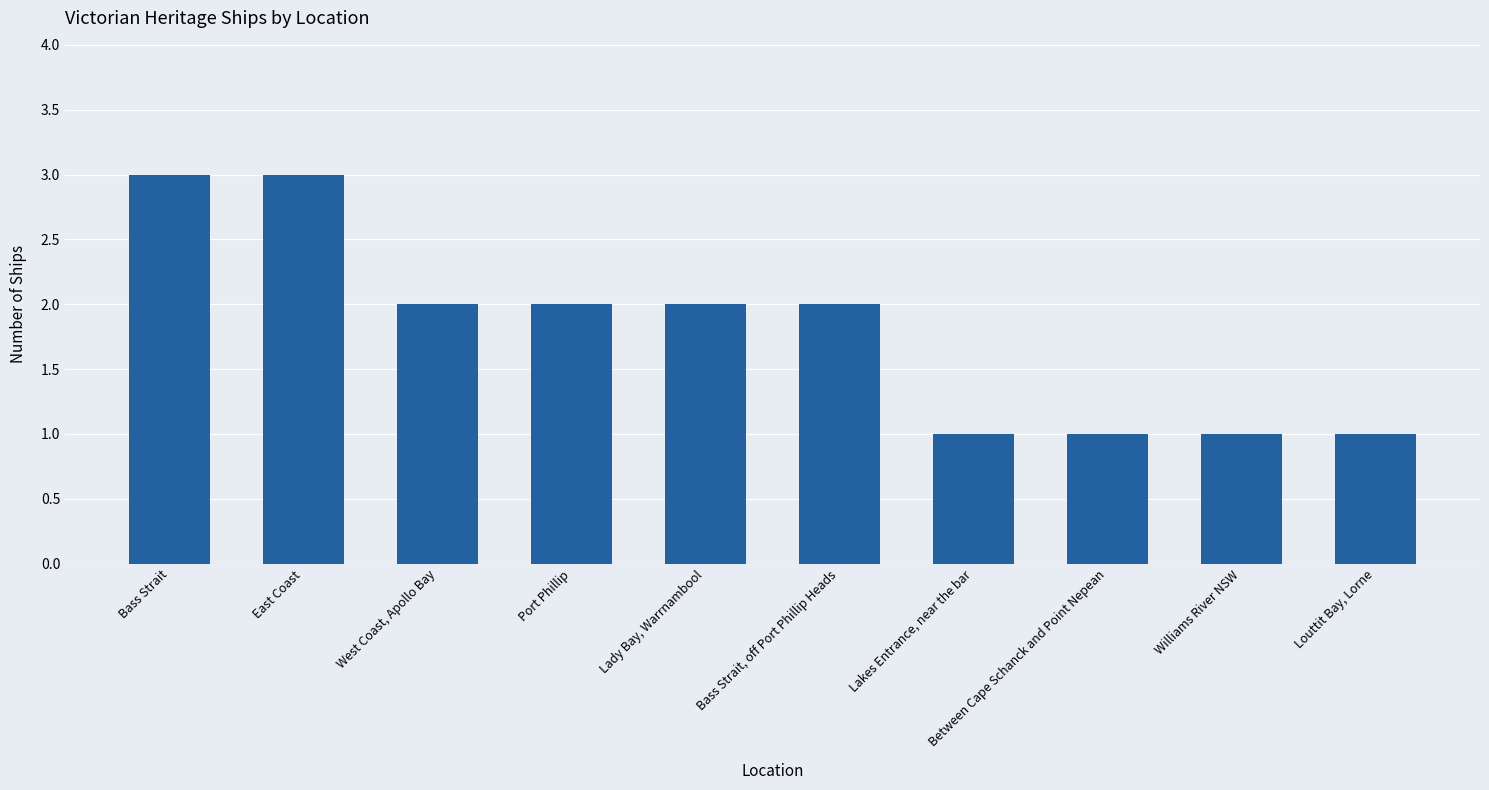

At which label does the data first exceed 2?

Bass Strait